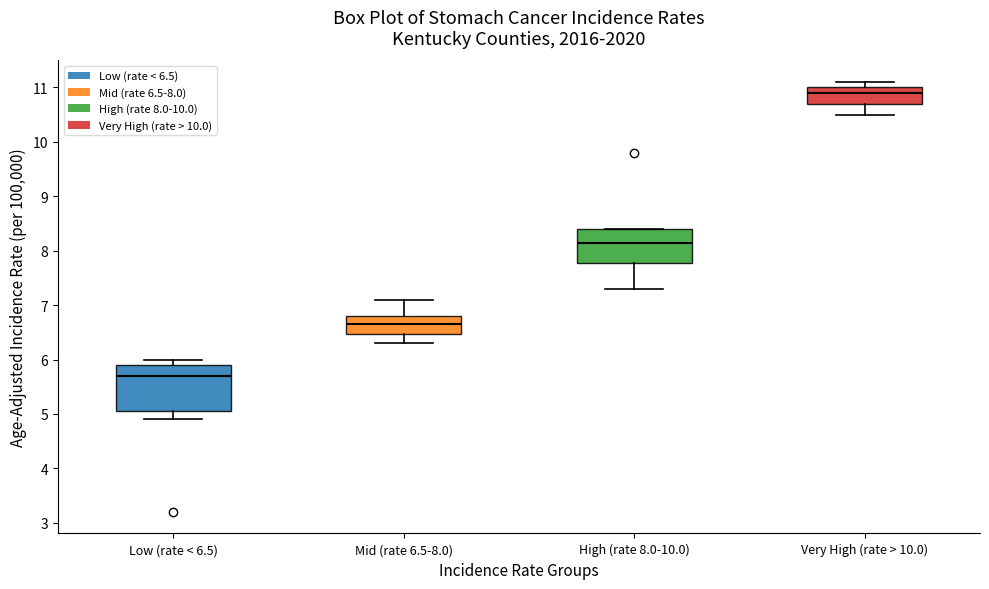

Which box's median line is the highest?

Very High (rate > 10.0)